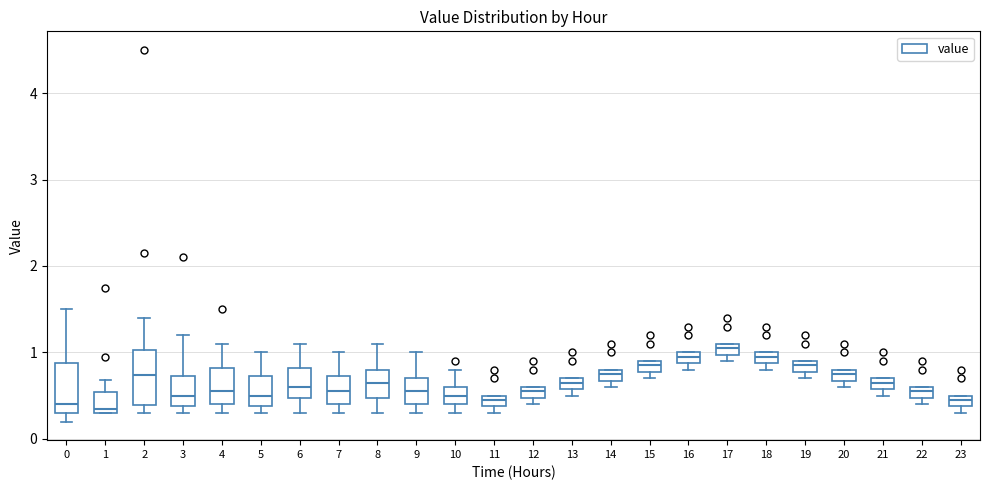

Which box's median line is the highest?

17